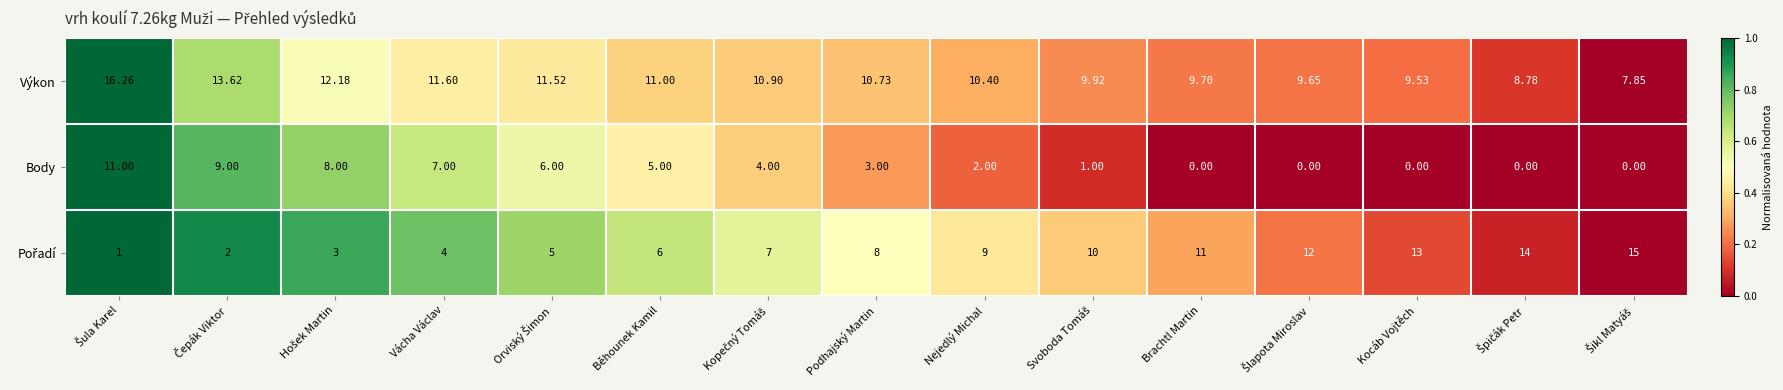

Which series has the largest total across all categories?

Výkon